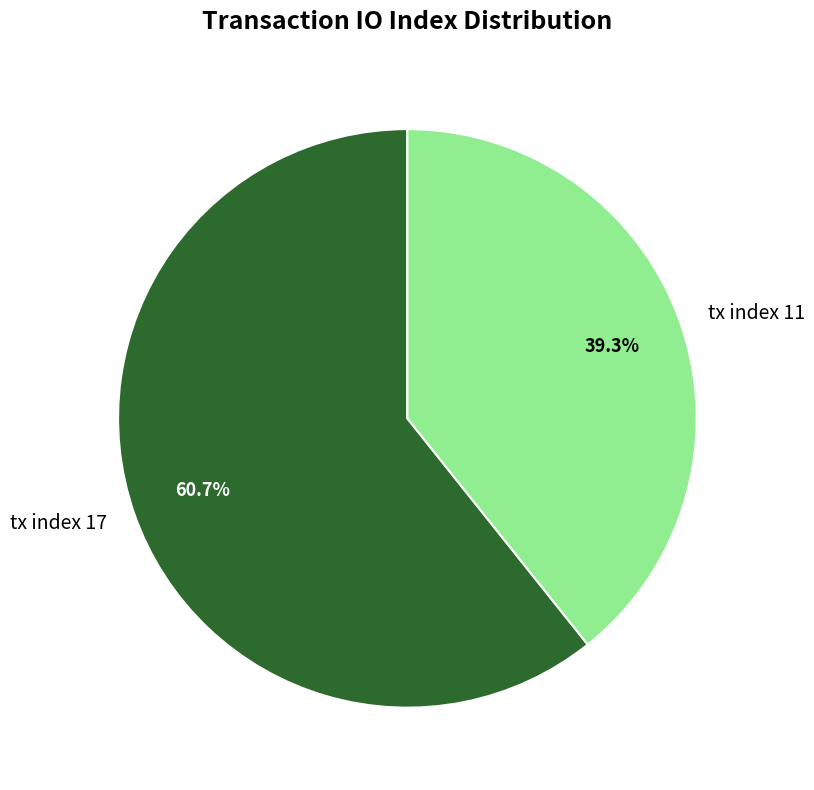

How many slices are in this pie chart?

2